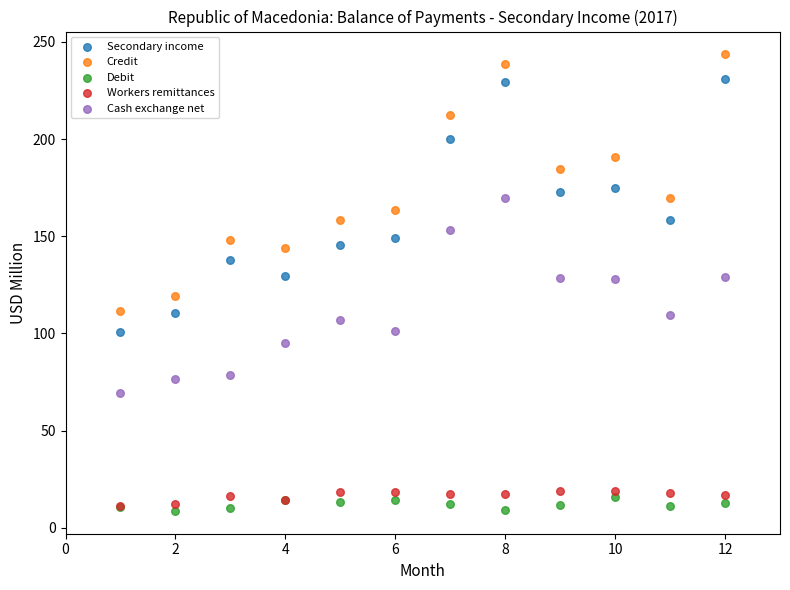

Which series reaches the maximum Y coordinate?

Credit